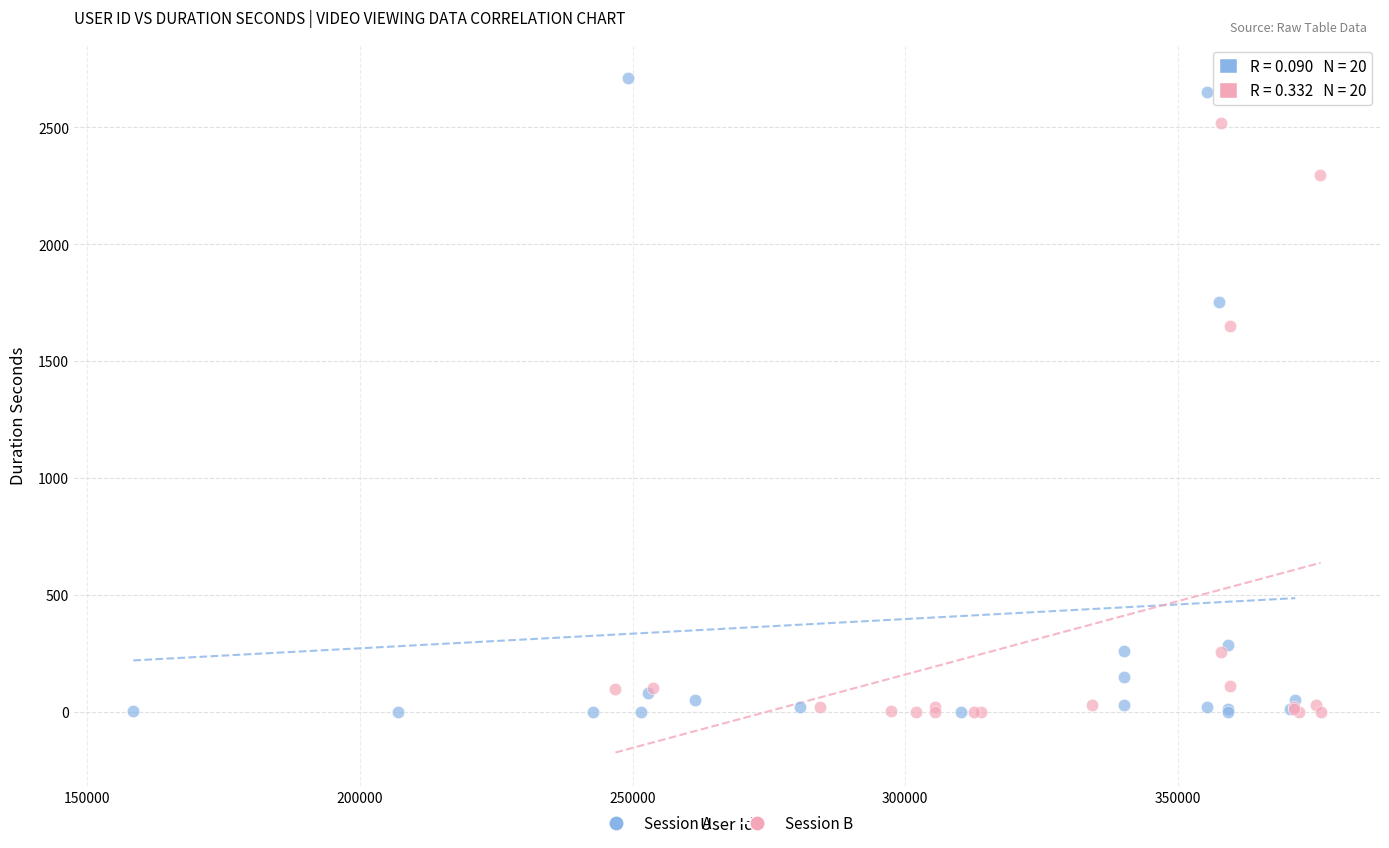

Which series has the widest spread of Y values?

Session A